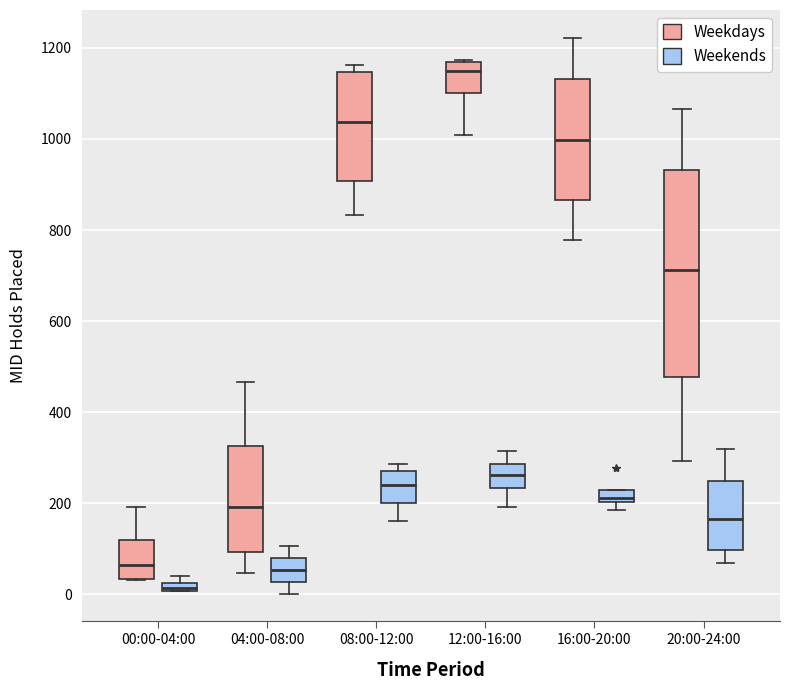

Comparing the boxes themselves (not the whiskers), which one is the tallest?

20:00-24:00 (Weekdays)